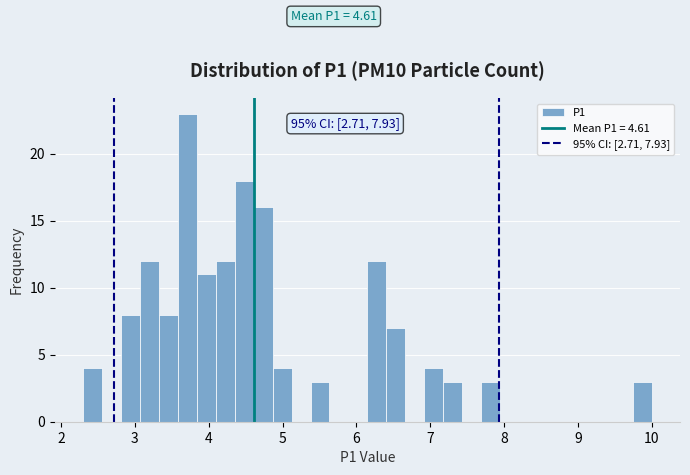

Around what value on the x-axis is the tallest bar? Give the approximate position of its centre, as read against the axis.

3.7